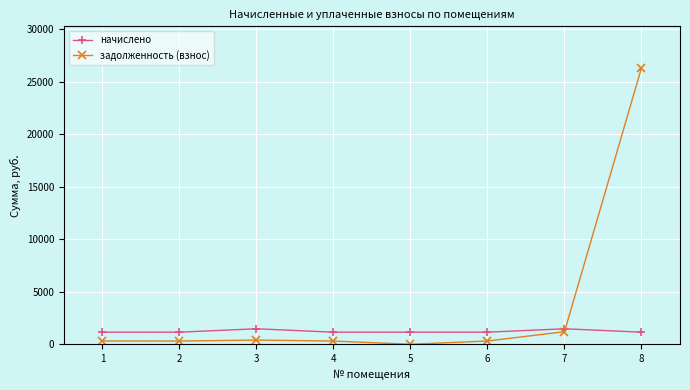

Where is задолженность (взнос) nearest to the value 13173?

7